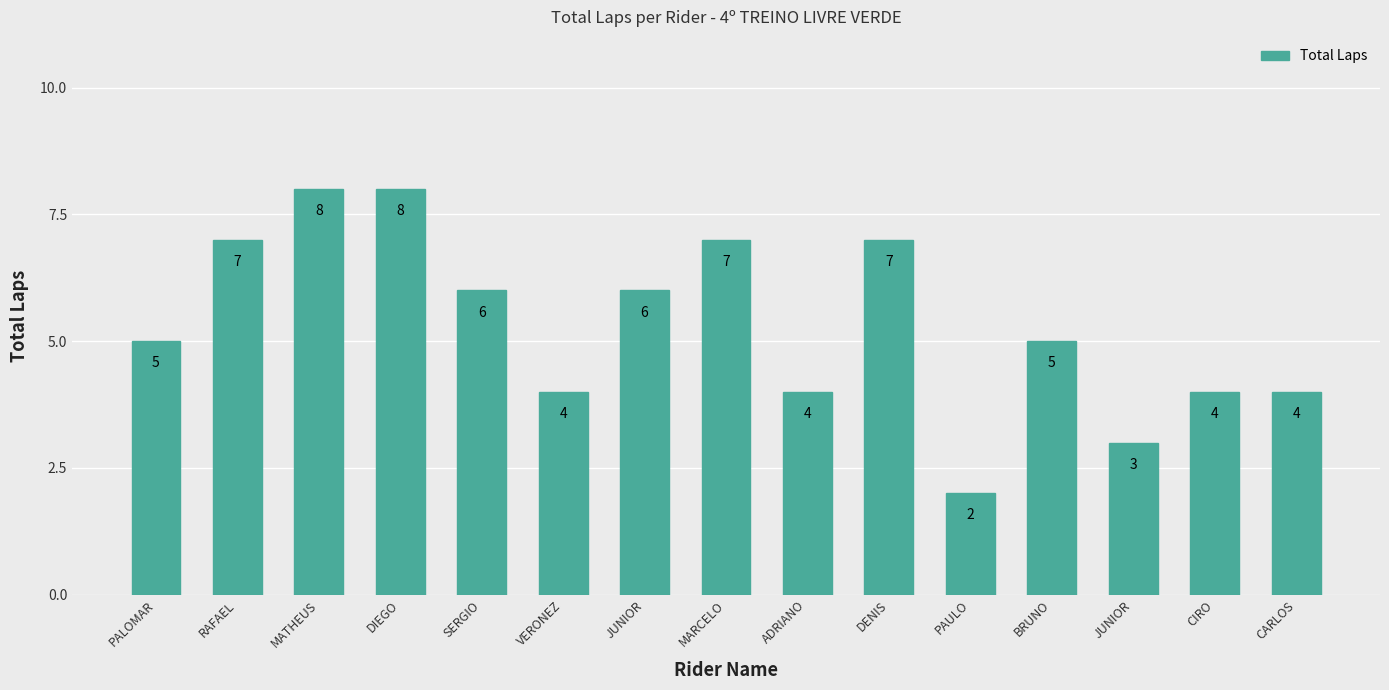

What is the sum of the values at JUNIOR and DIEGO?

11